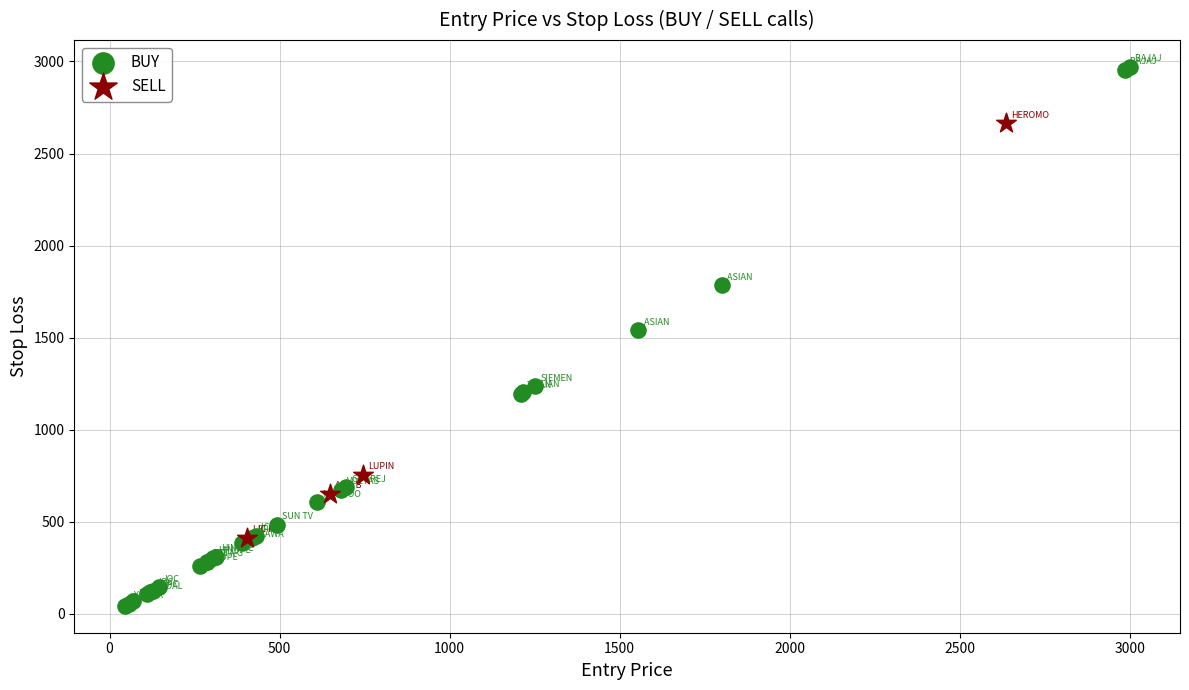

Which series reaches the minimum Y coordinate?

BUY